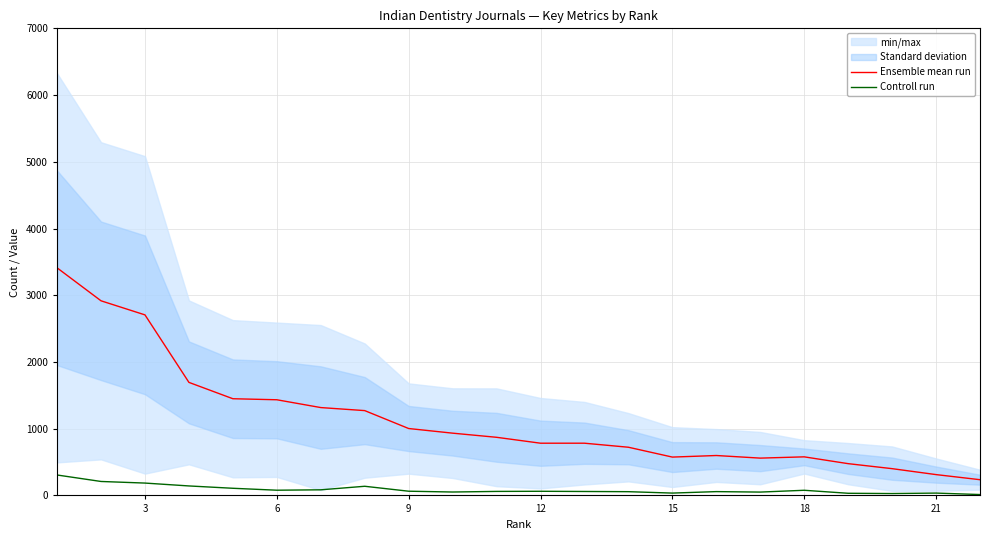

True or false: Controll run and Ensemble mean run cross at least once.

False